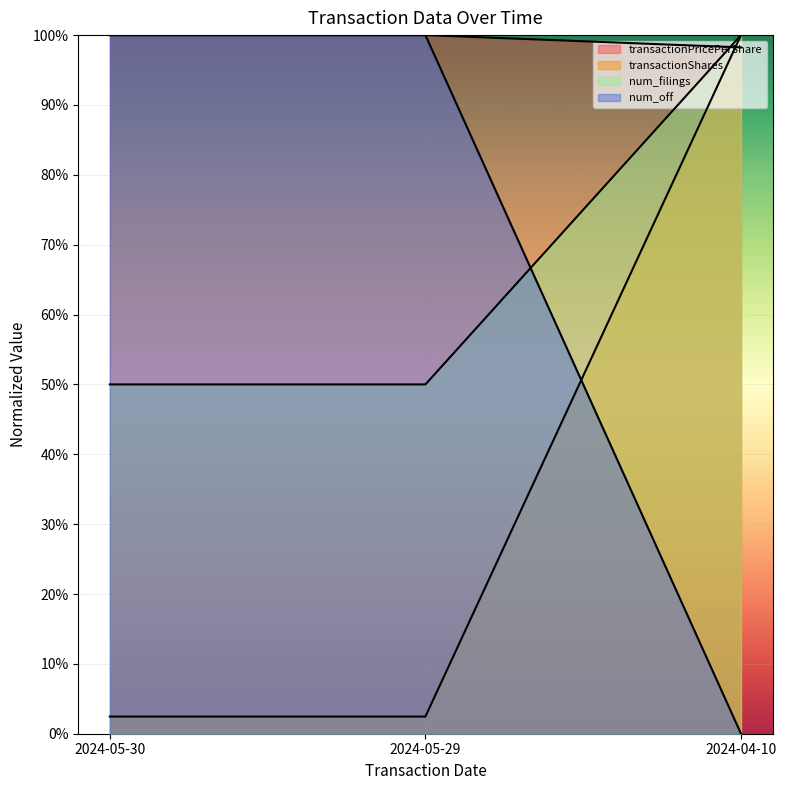

Does the chart display data point markers on the line(s)?

No